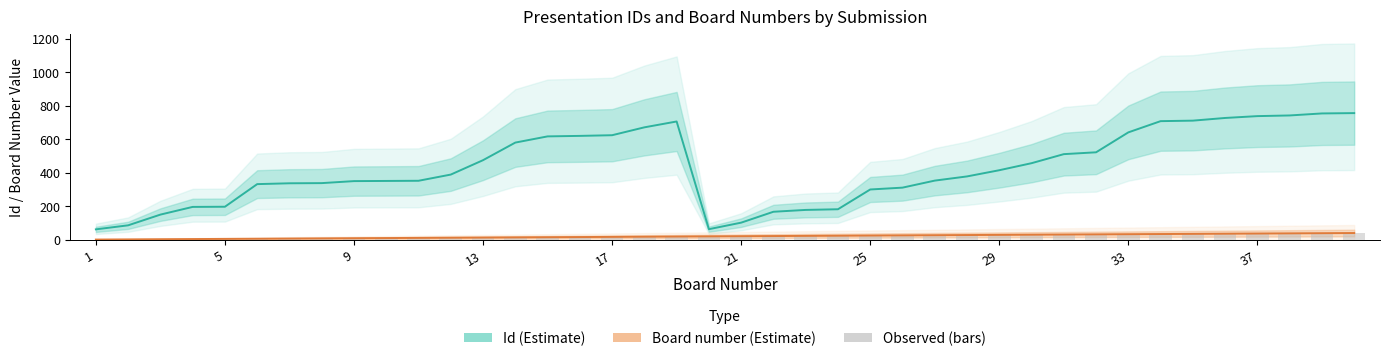

Is it true that Board number (observed) equals 17 at 17?

True